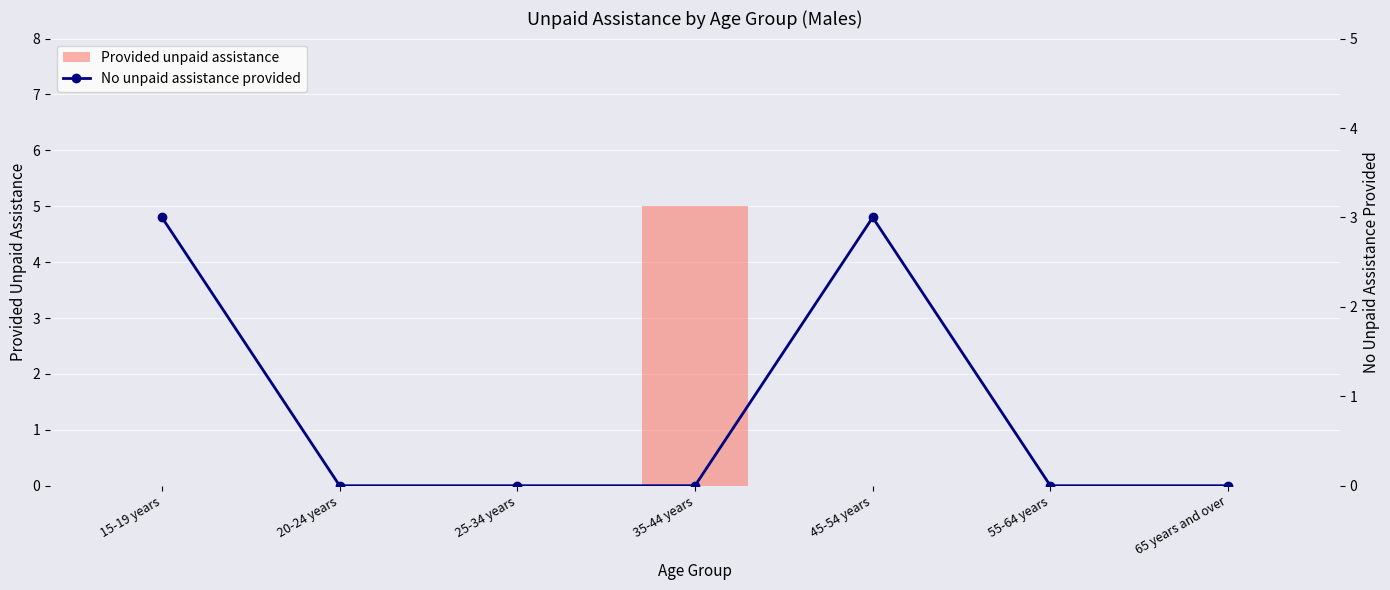

List the labels in order of Provided unpaid assistance value, largest first.

35-44 years, 15-19 years, 20-24 years, 25-34 years, 45-54 years, 55-64 years, 65 years and over